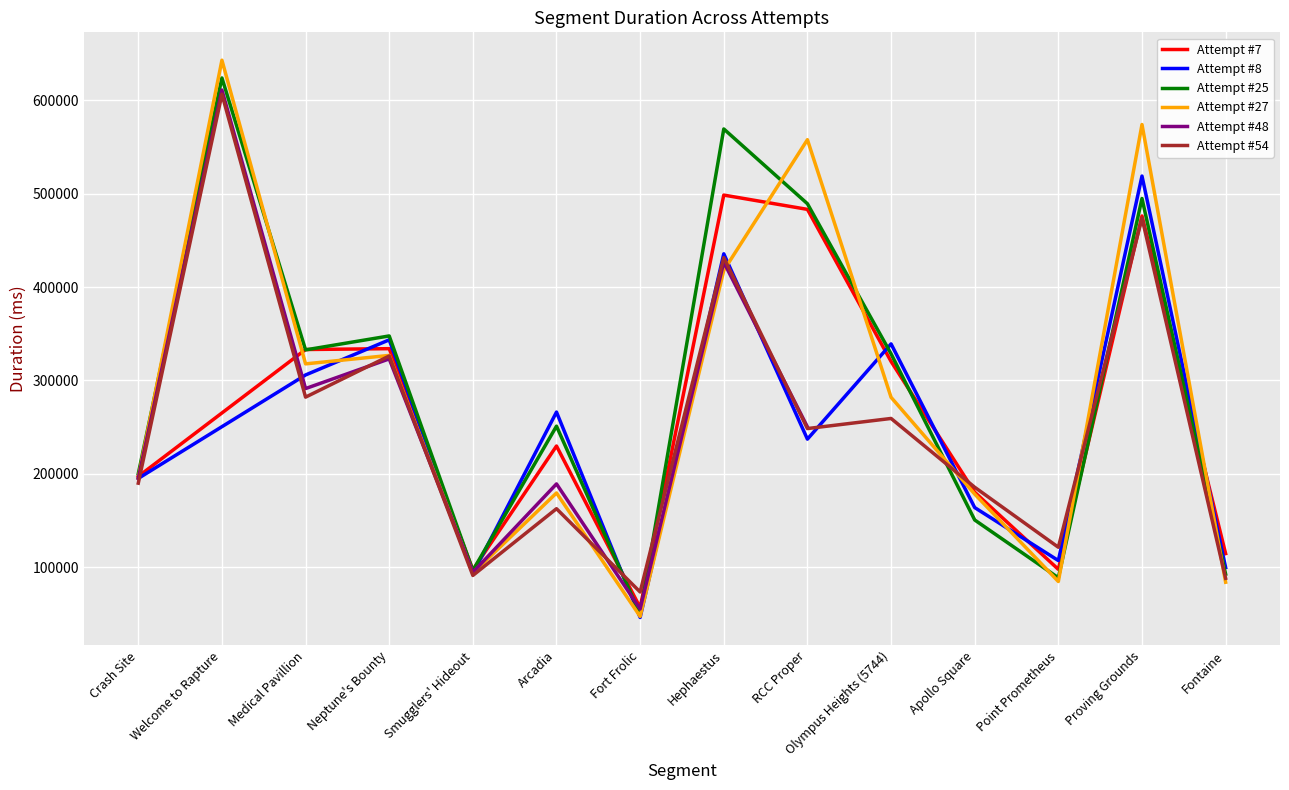

What is the minimum value for Attempt #27?

47334